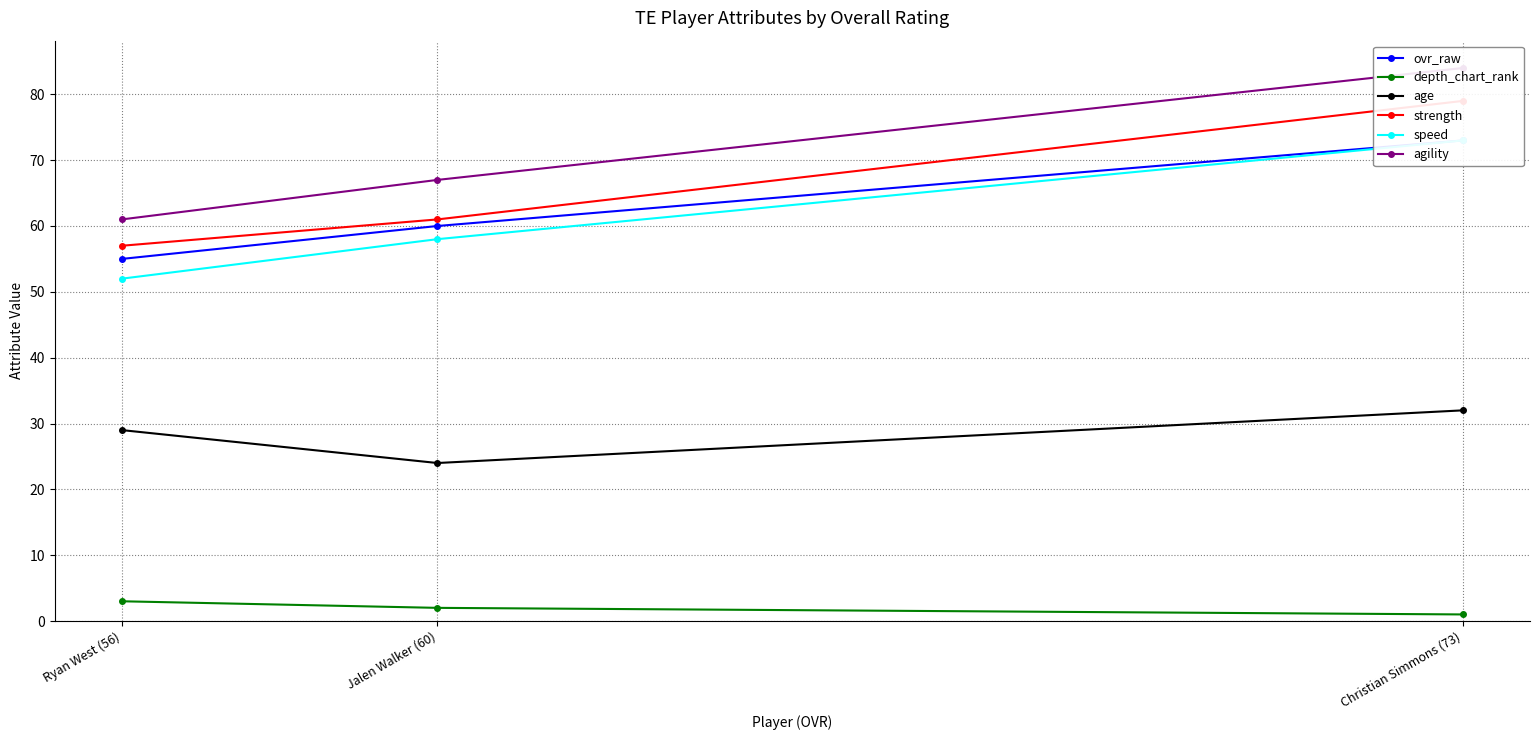

True or false: depth_chart_rank has a value of 2 at Jalen Walker (60).

True